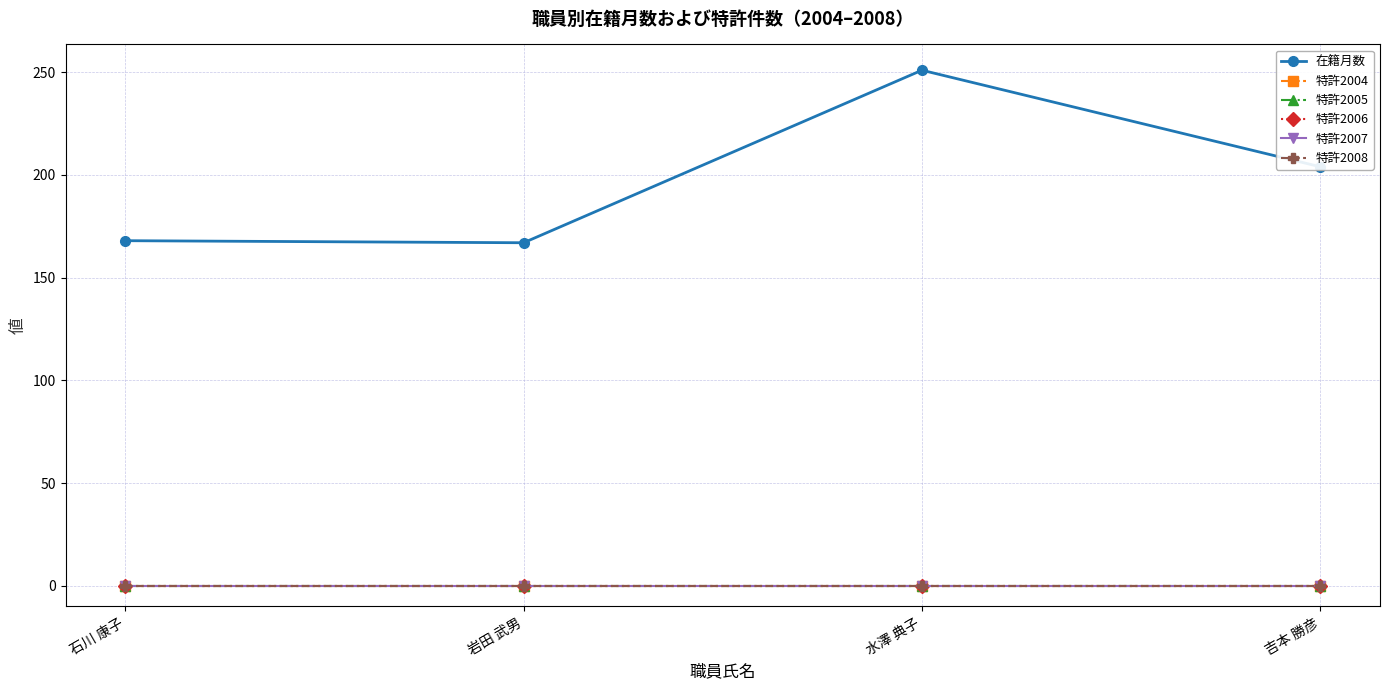

What is the greatest value displayed?

251